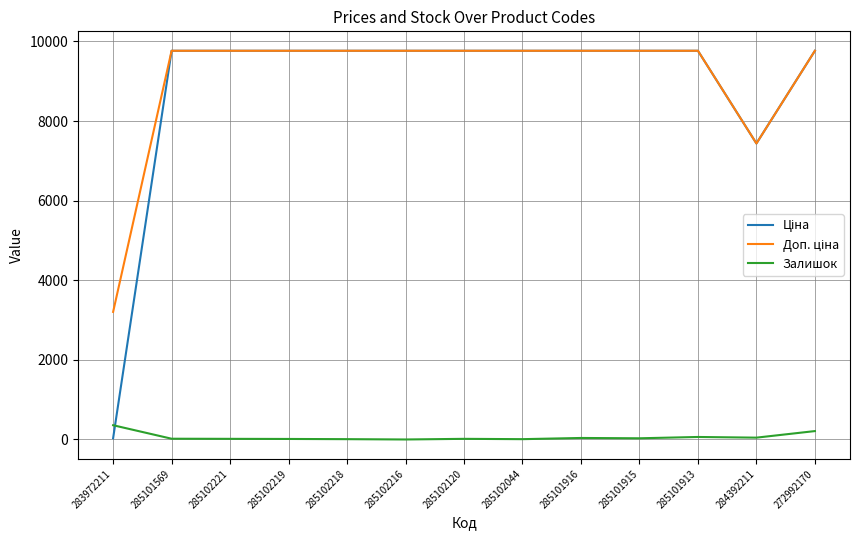

The Залишок series shows 38.0 at 285101916. True or false?

True